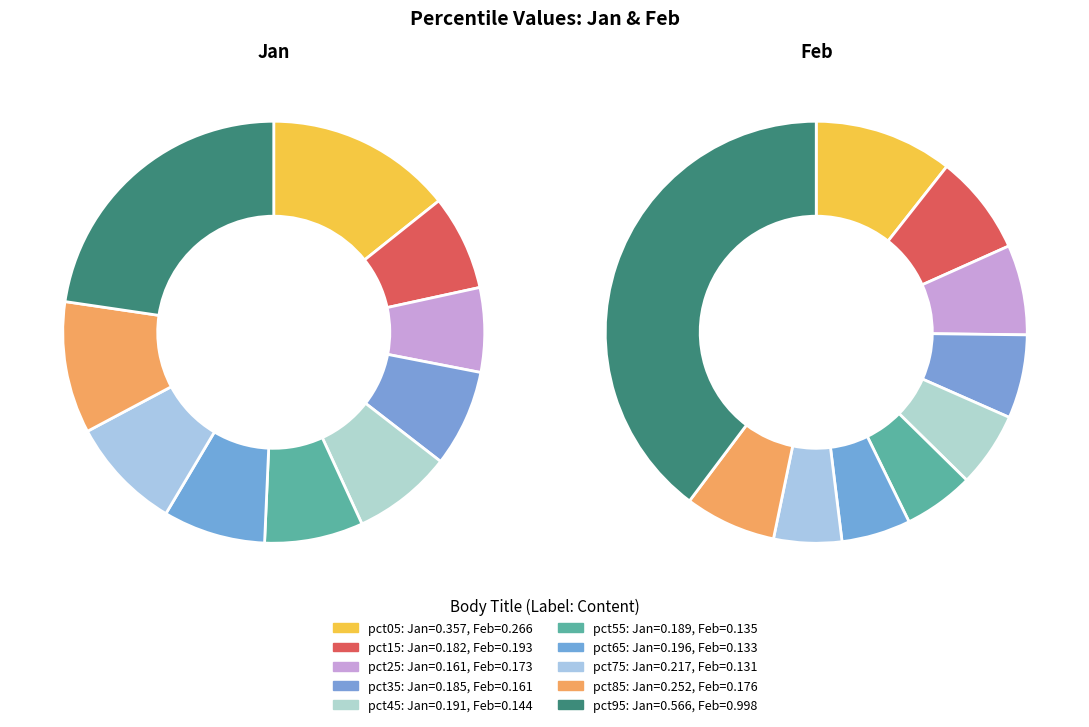

Is the sum of pct65 and pct55 greater than half?

No